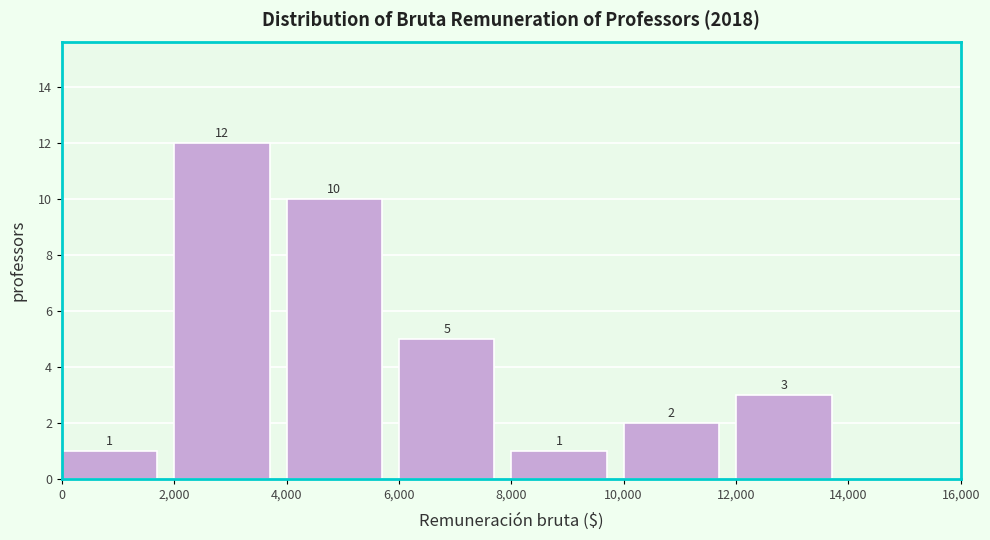

Which range on the x-axis has the tallest bar?

2,000 to 4,000